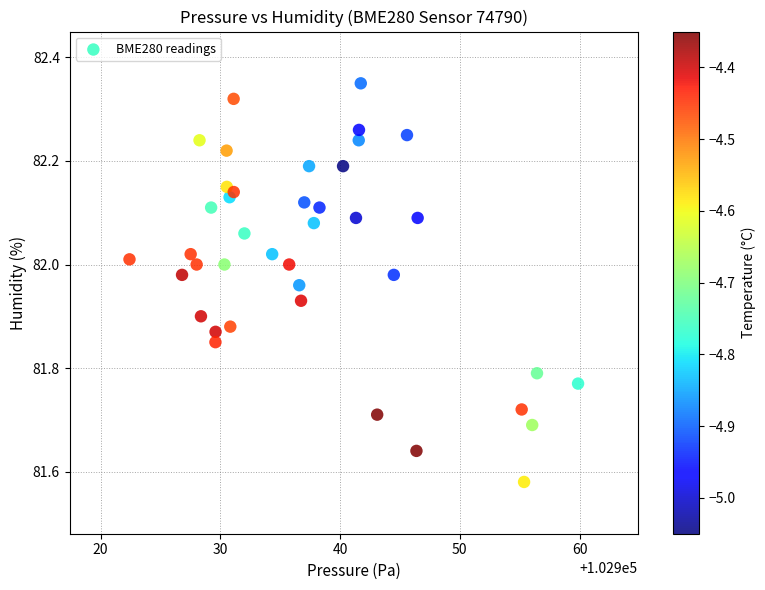

What is the range of Y values (max minus min)?

0.8